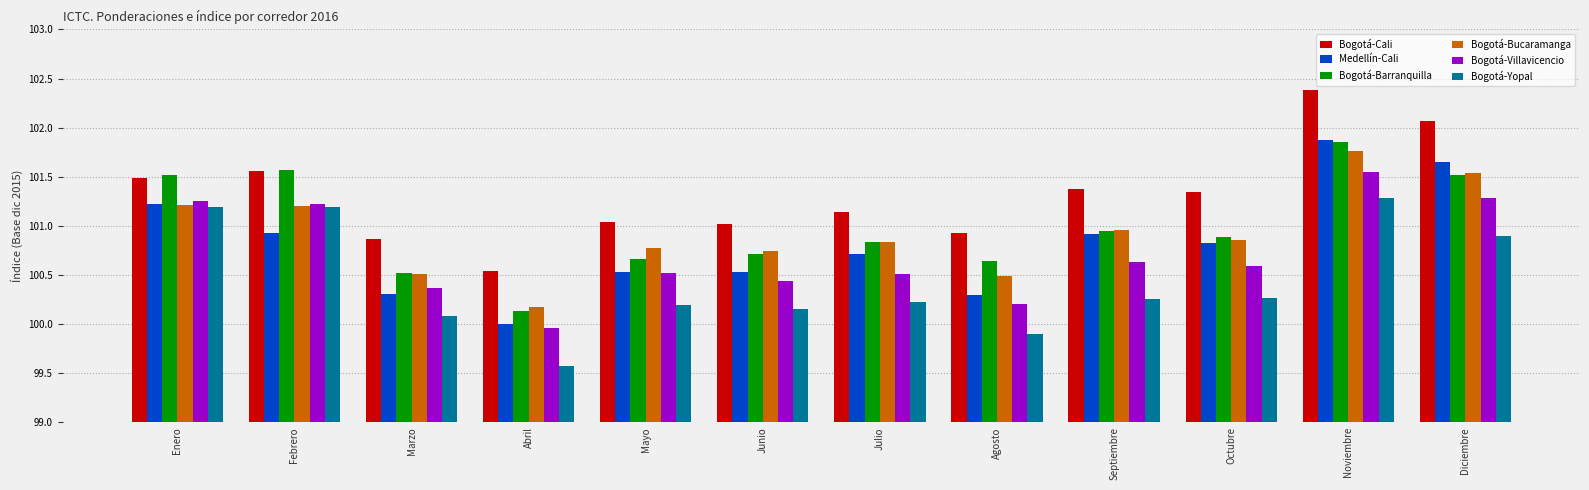

True or false: Bogotá-Yopal has a value of 101.2 at Enero.

True